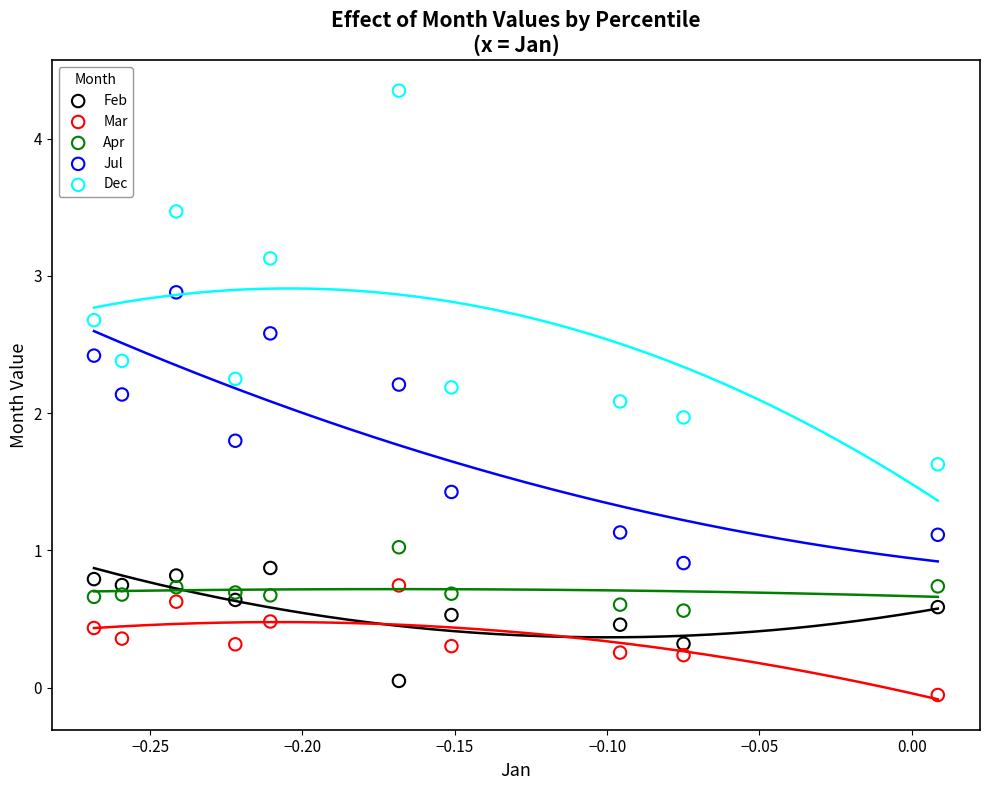

What are all the series names shown in the legend?

Feb, Mar, Apr, Jul, Dec